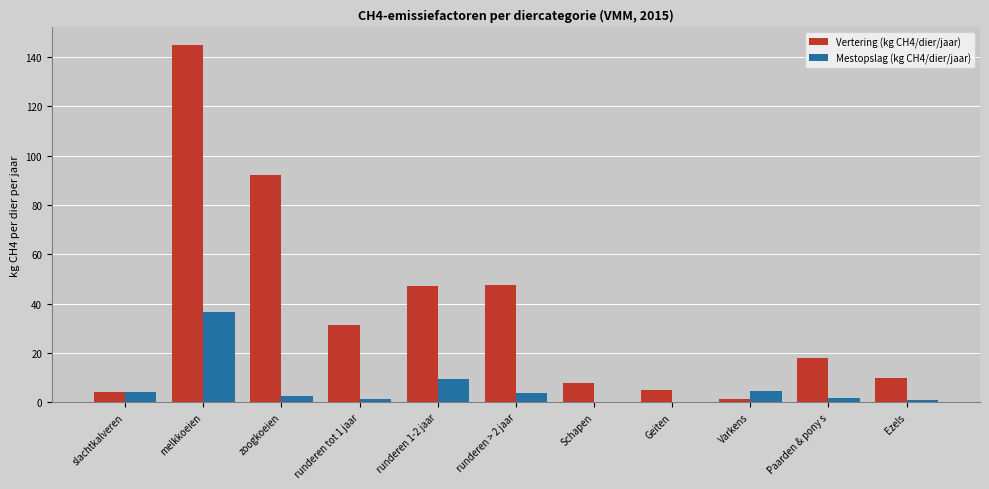

What is the total value across all series at Schapen?

8.2